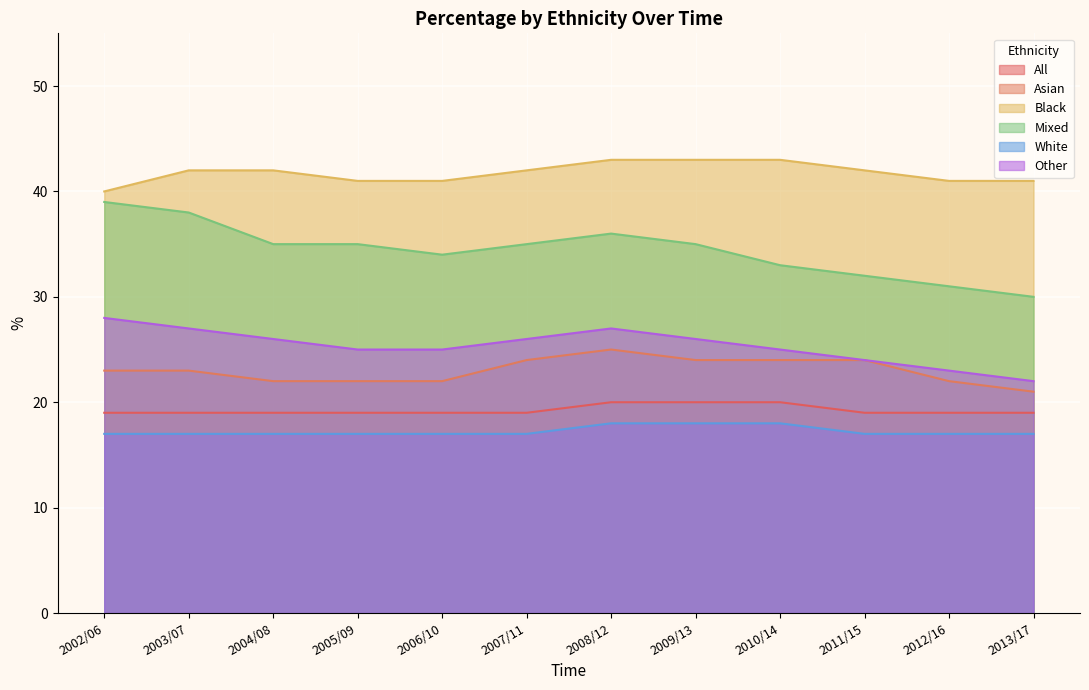

What is the value of the Black point at the 3rd from the left?

42